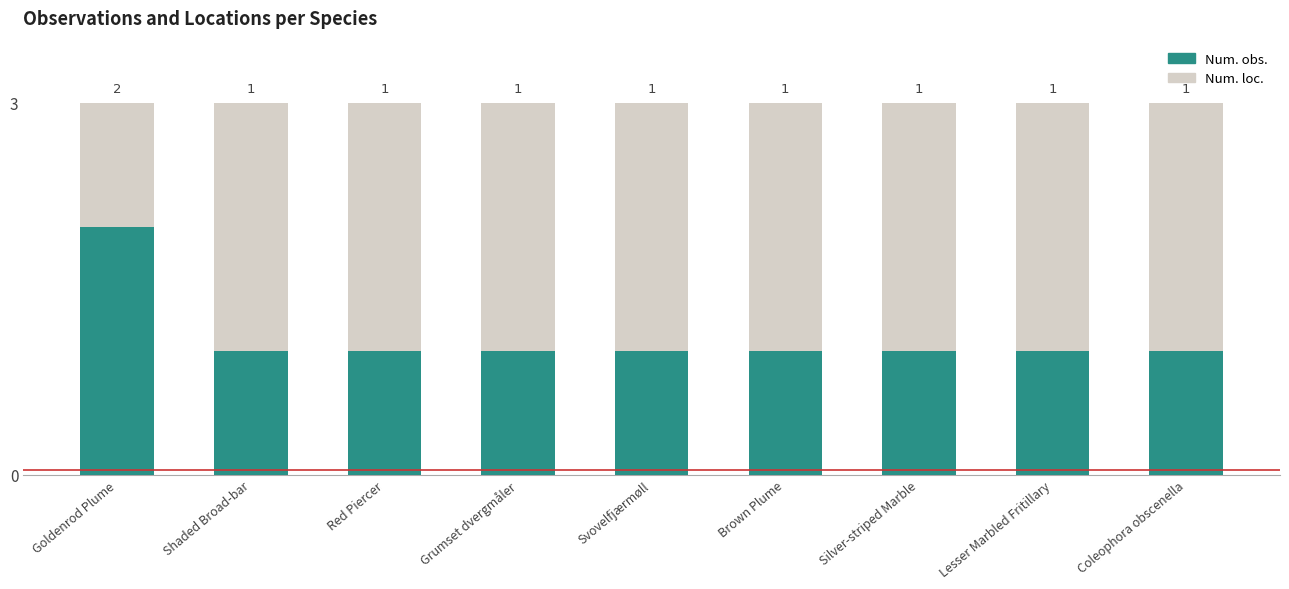

What is the difference between the highest and lowest values at Svovelfjærmøll?

2